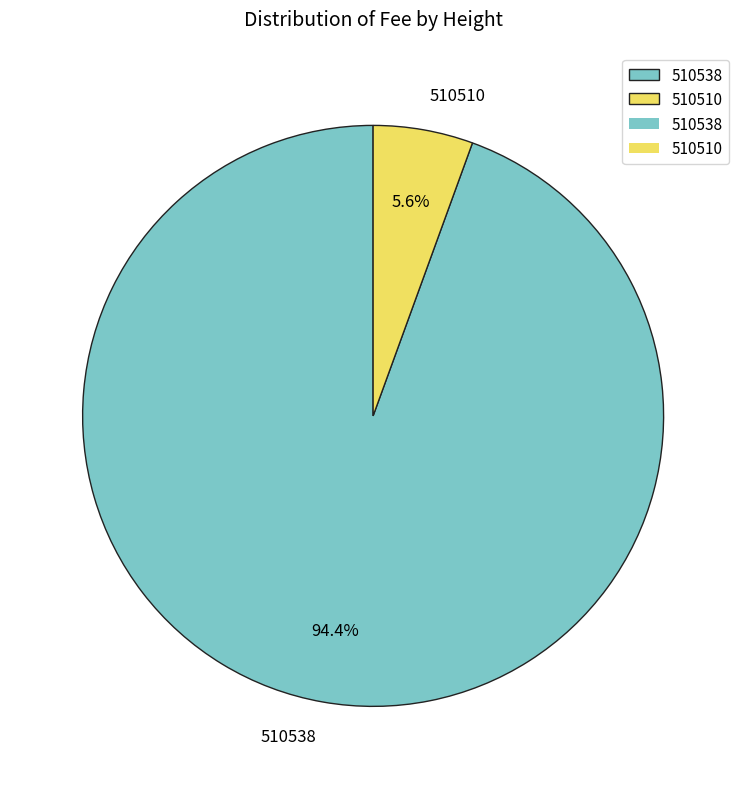

Is 510538 the majority of the pie?

Yes